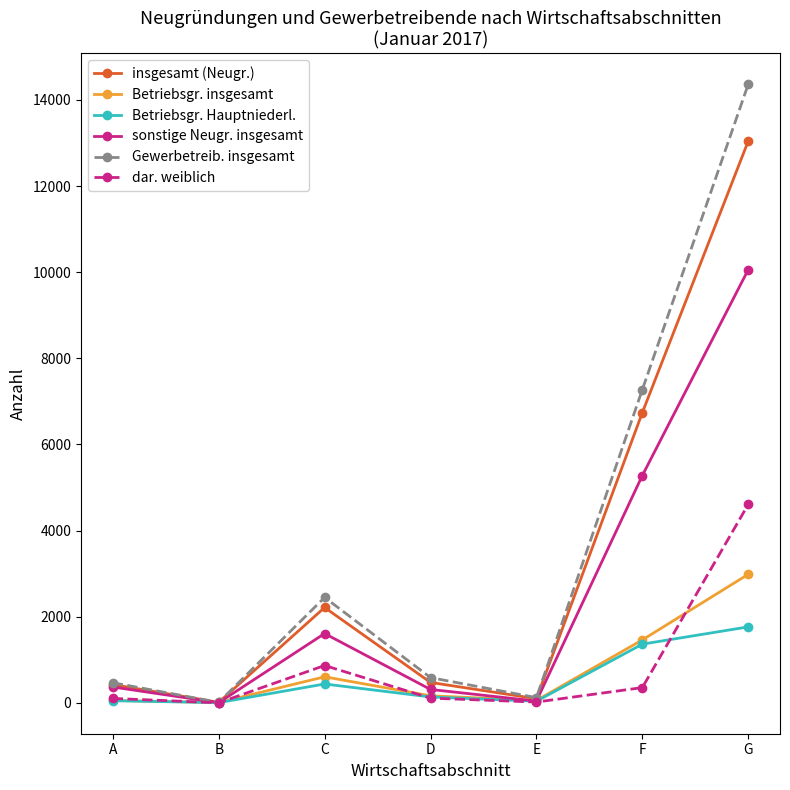

What is the approximate value of Gewerbetreib. insgesamt at G?

14363